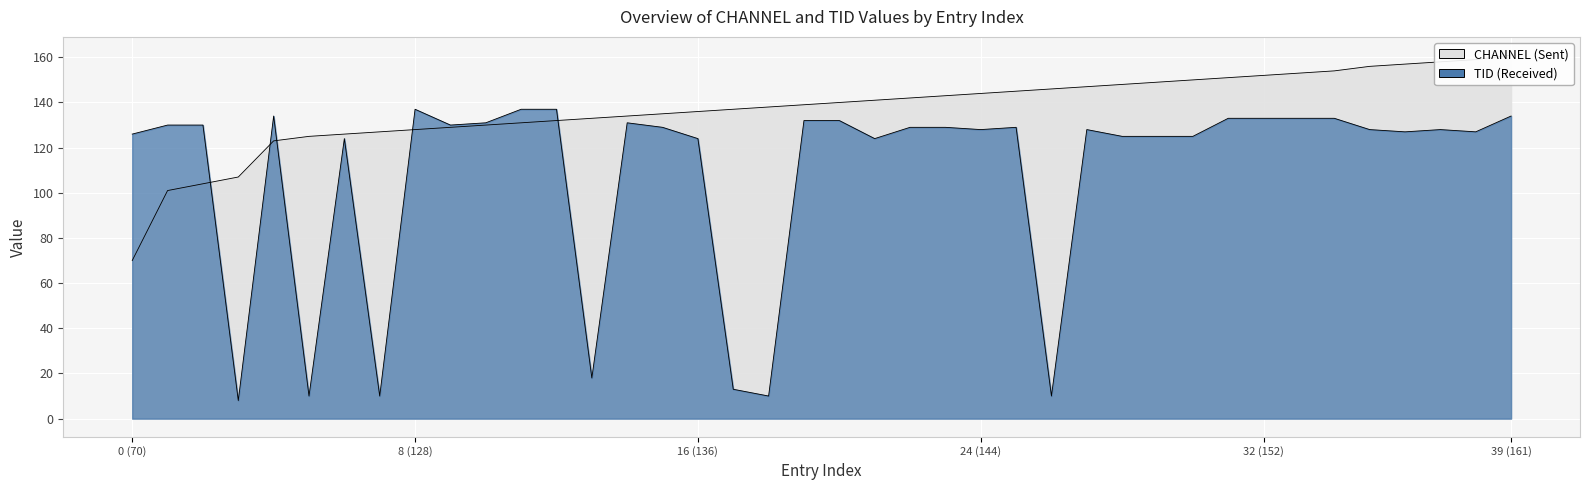

The value of TID at 150 is 125. True or false?

True